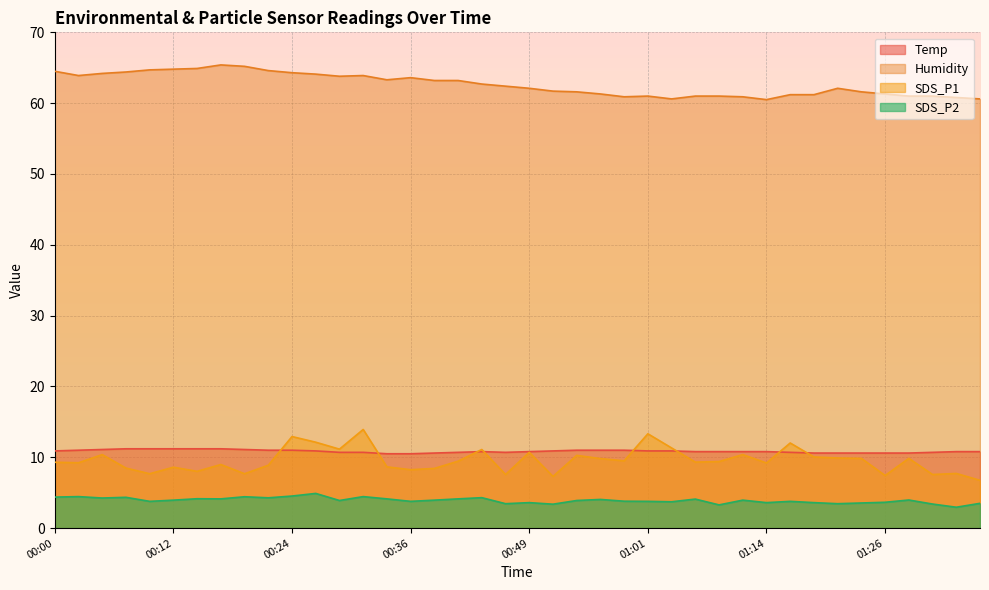

In Humidity, how many points are lower than both neighbors (excluding endpoints)?

6